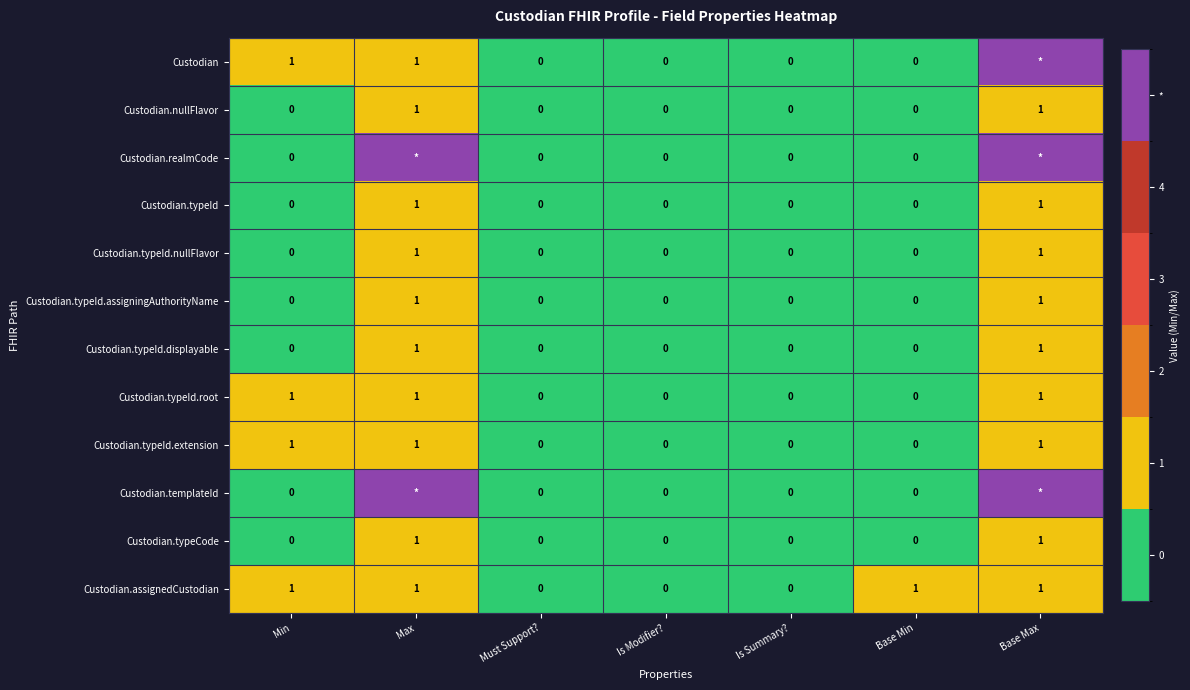

The value of Custodian.typeId at Min is 0. True or false?

True